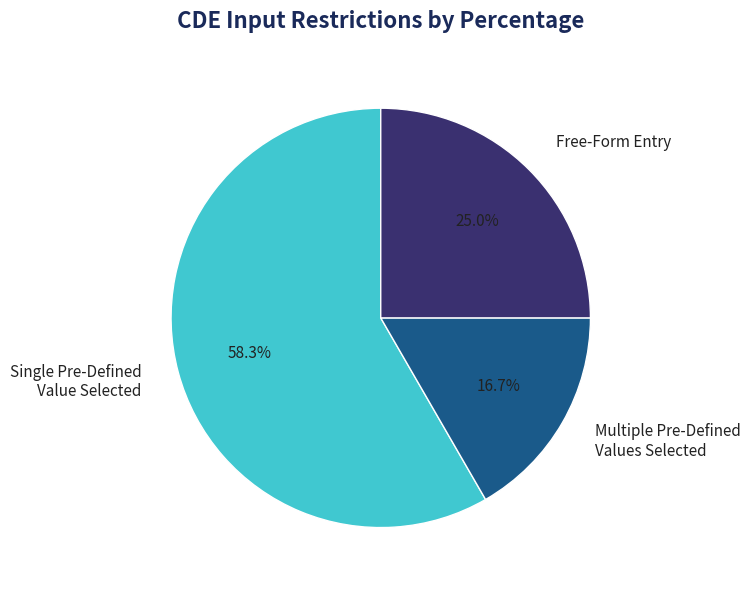

Which slice is the largest?

Single Pre-Defined Value Selected